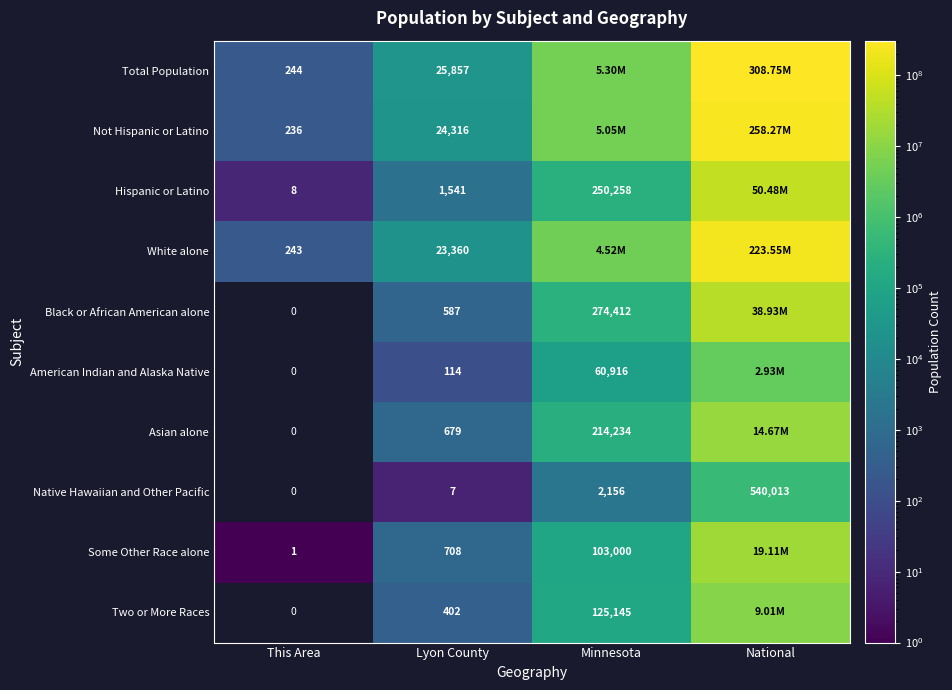

What is the sum of the Native Hawaiian and Other Pacific values at Lyon County and Minnesota?

2163